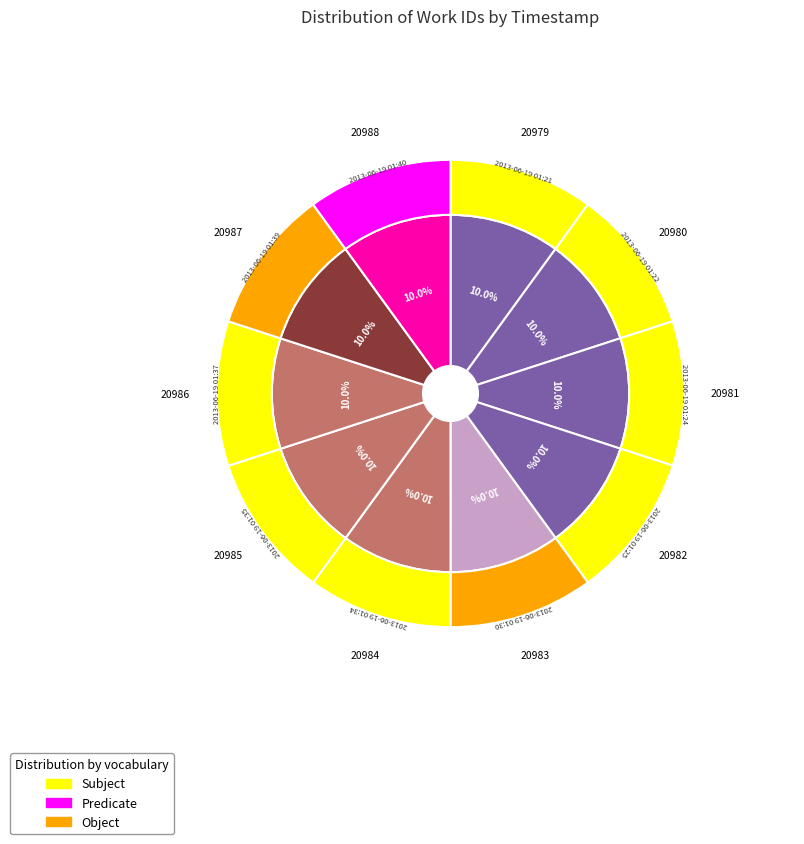

How many segments does this pie chart have?

10